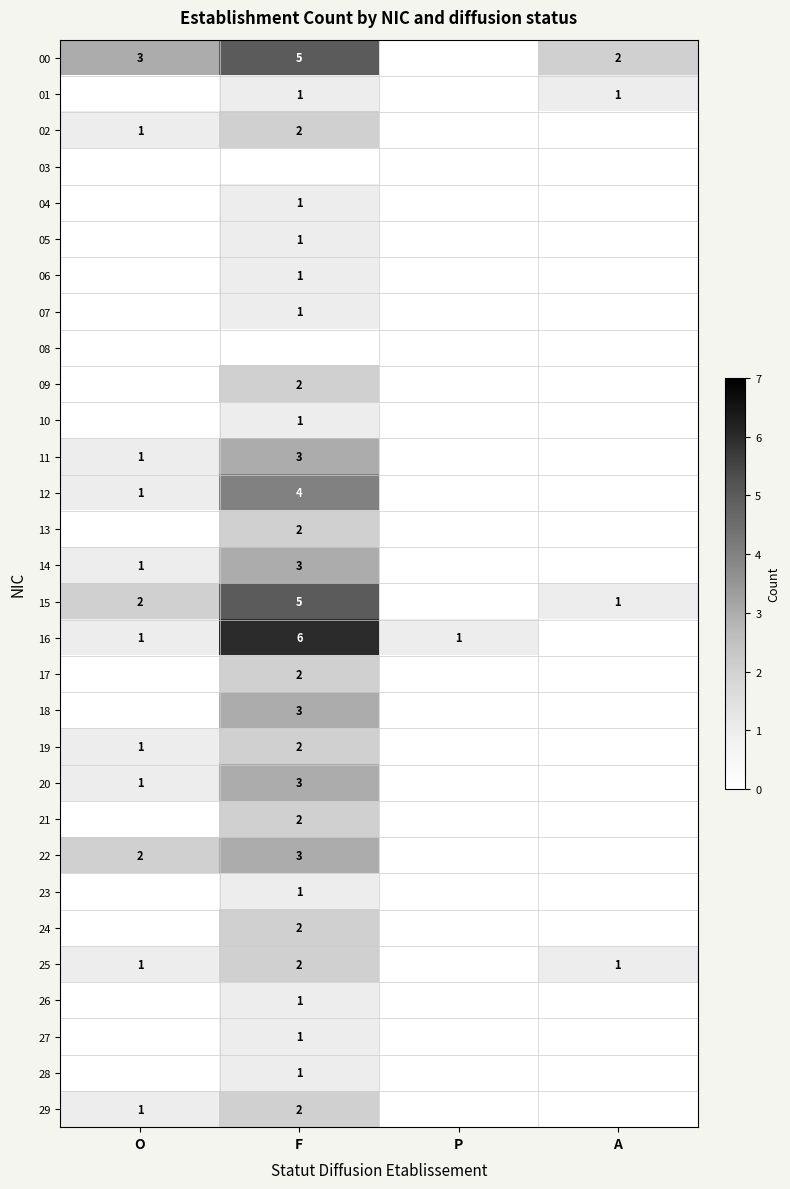

How many series are shown in this chart?

30